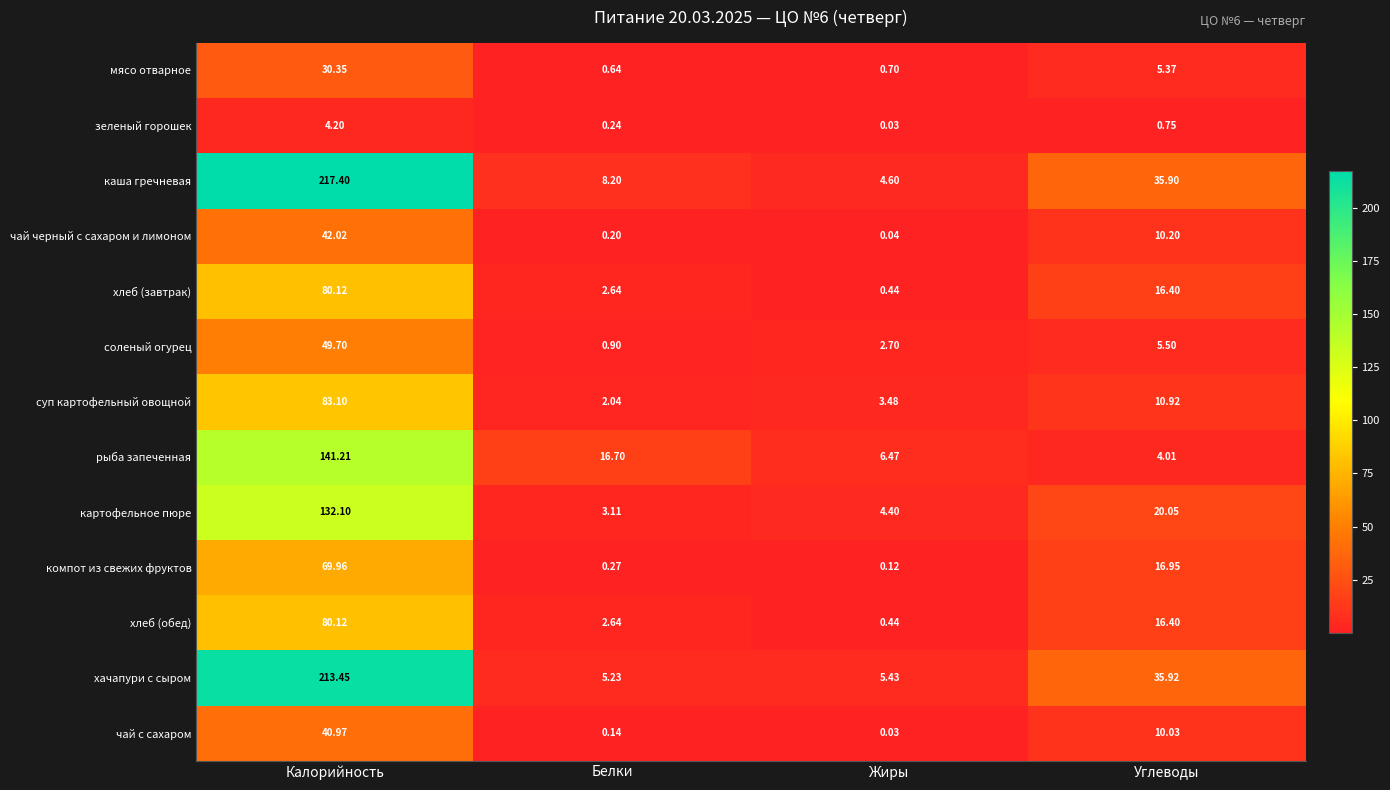

Which category has the highest value in the соленый огурец series?

Калорийность